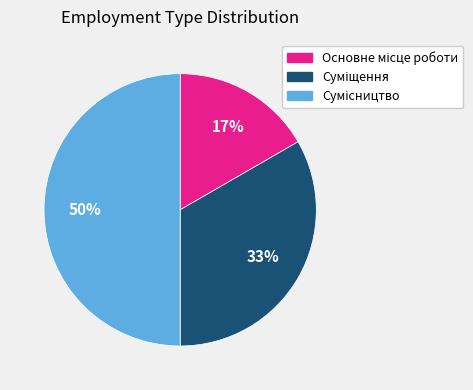

To the nearest percent, what is the difference between the largest and smallest slice percentages?

33%